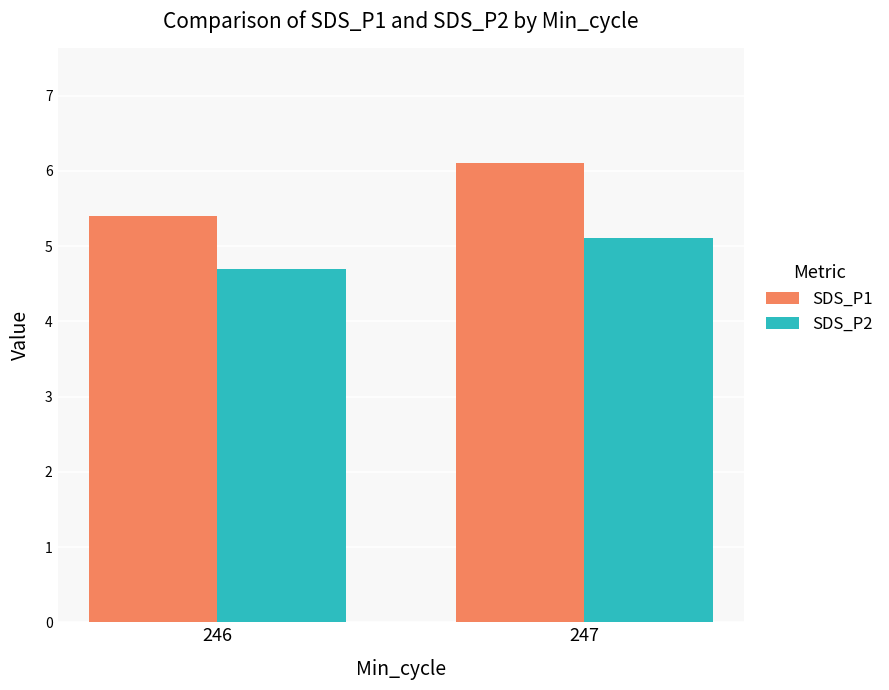

What is the average value of the SDS_P2 series?

4.9